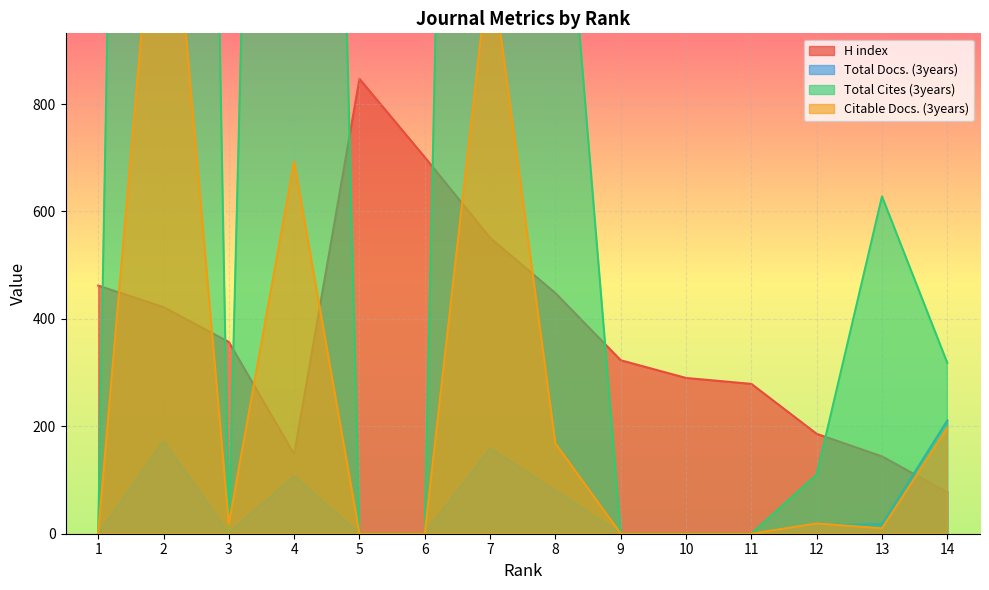

Which category has the lowest value across all series?

1